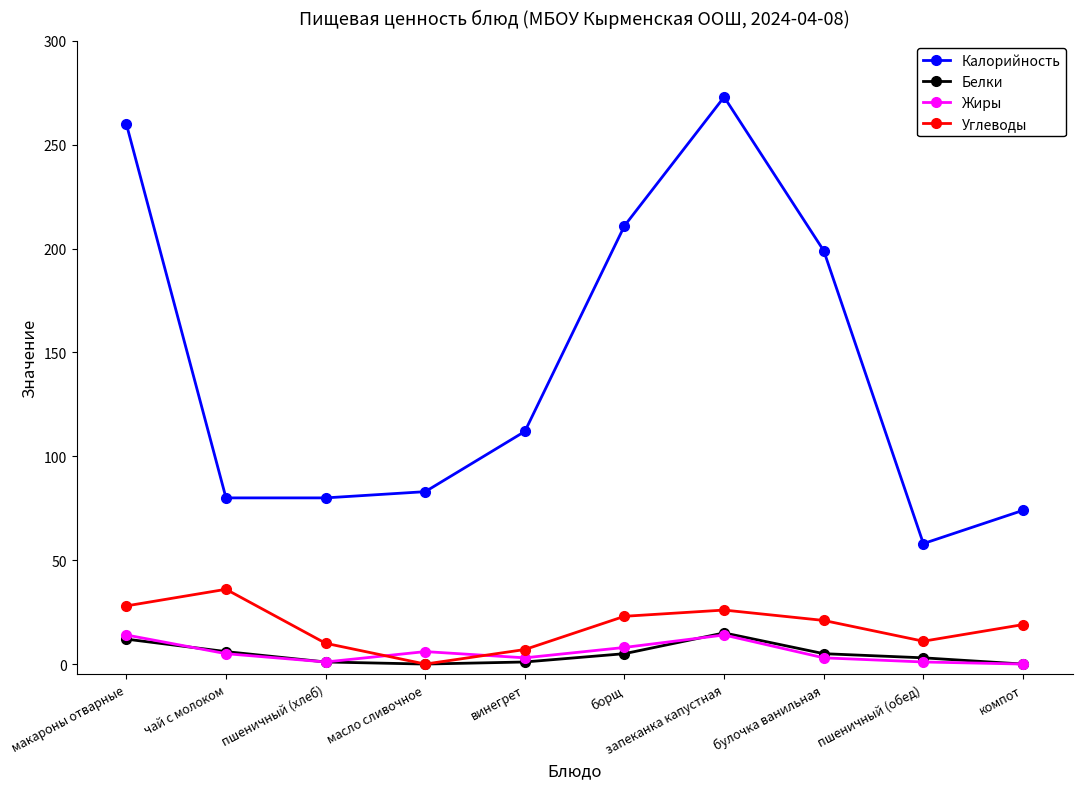

At which label is Калорийность closest to 165?

булочка ванильная